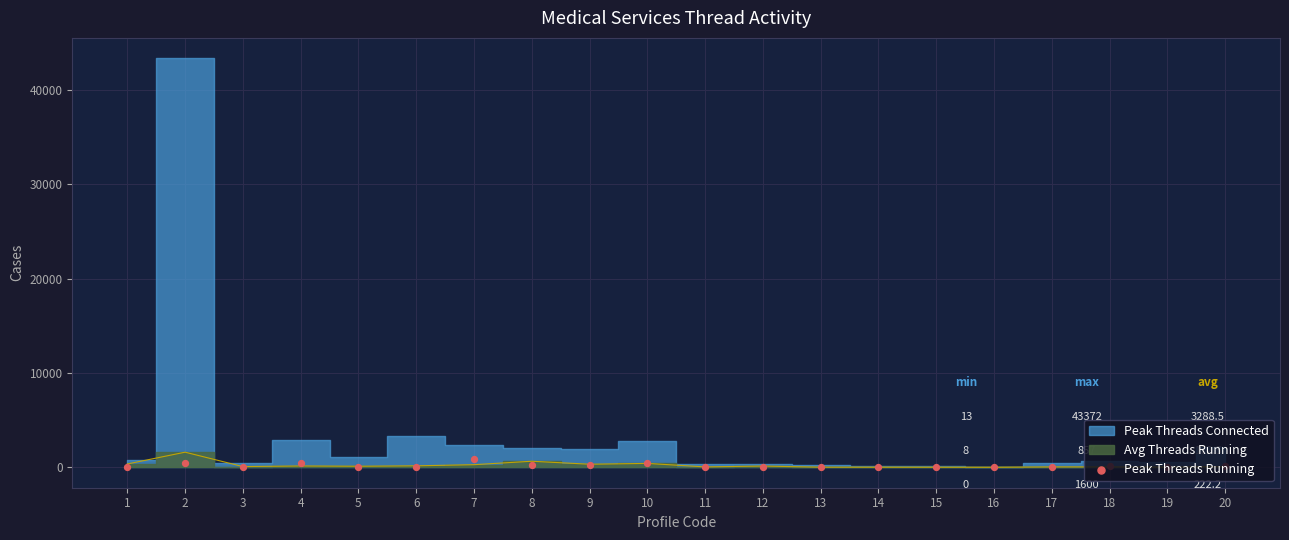

Between 16 and 13, which is larger?

13